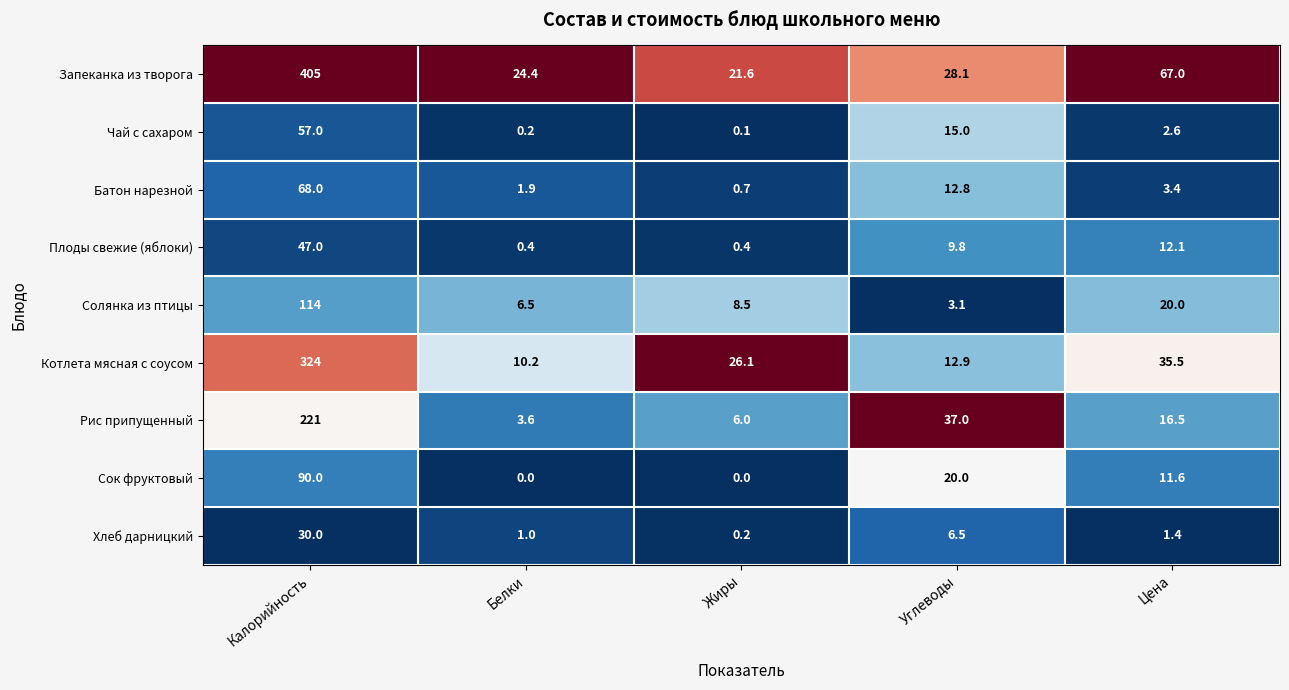

At which label does Плоды свежие (яблоки) first exceed 9?

Калорийность